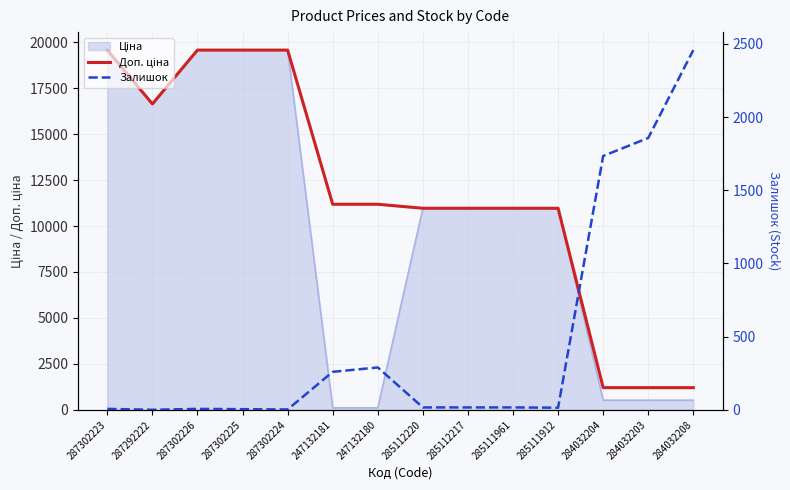

Which series ends up on top after the final intersection of Залишок and Доп. ціна?

Залишок